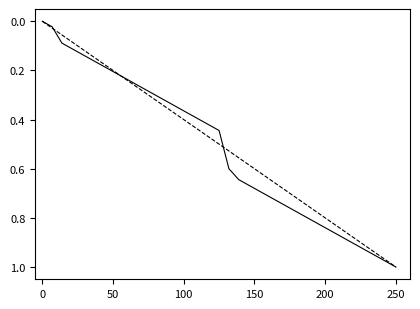

What is the maximum value shown in the chart?

1.0